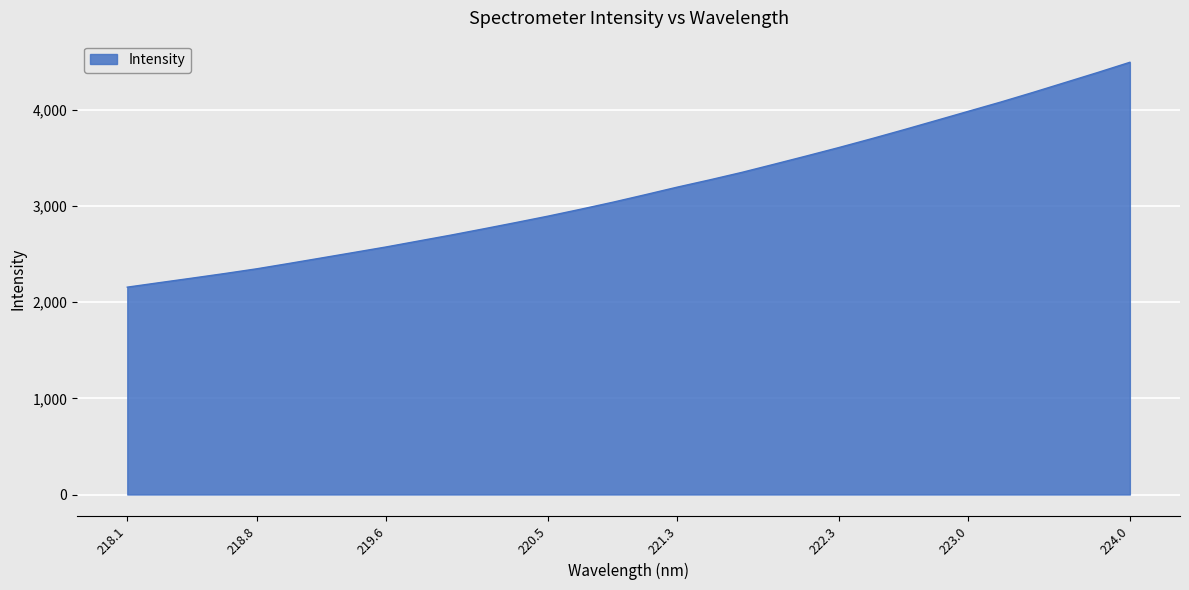

Reading left to right, extract all data points from this chart.

2155.3	2202.4	2249.0	2296.4	2346.2	2401.9	2458.8	2516.0	2573.5	2635.1	2696.4	2760.9	2826.4	2893.5	2964.5	3037.9	3115.7	3195.3	3270.5	3348.9	3433.7	3519.5	3607.0	3697.7	3791.2	3886.9	3983.3	4079.0	4179.5	4282.7	4386.1	4492.7